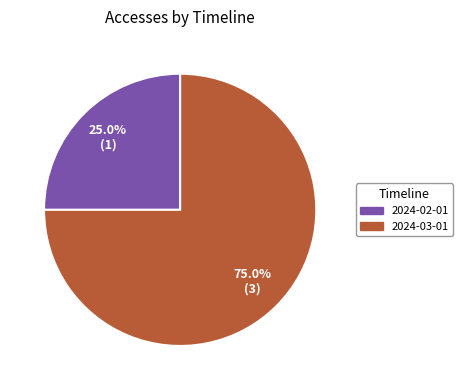

Between 2024-03-01 and 2024-02-01, which is larger?

2024-03-01